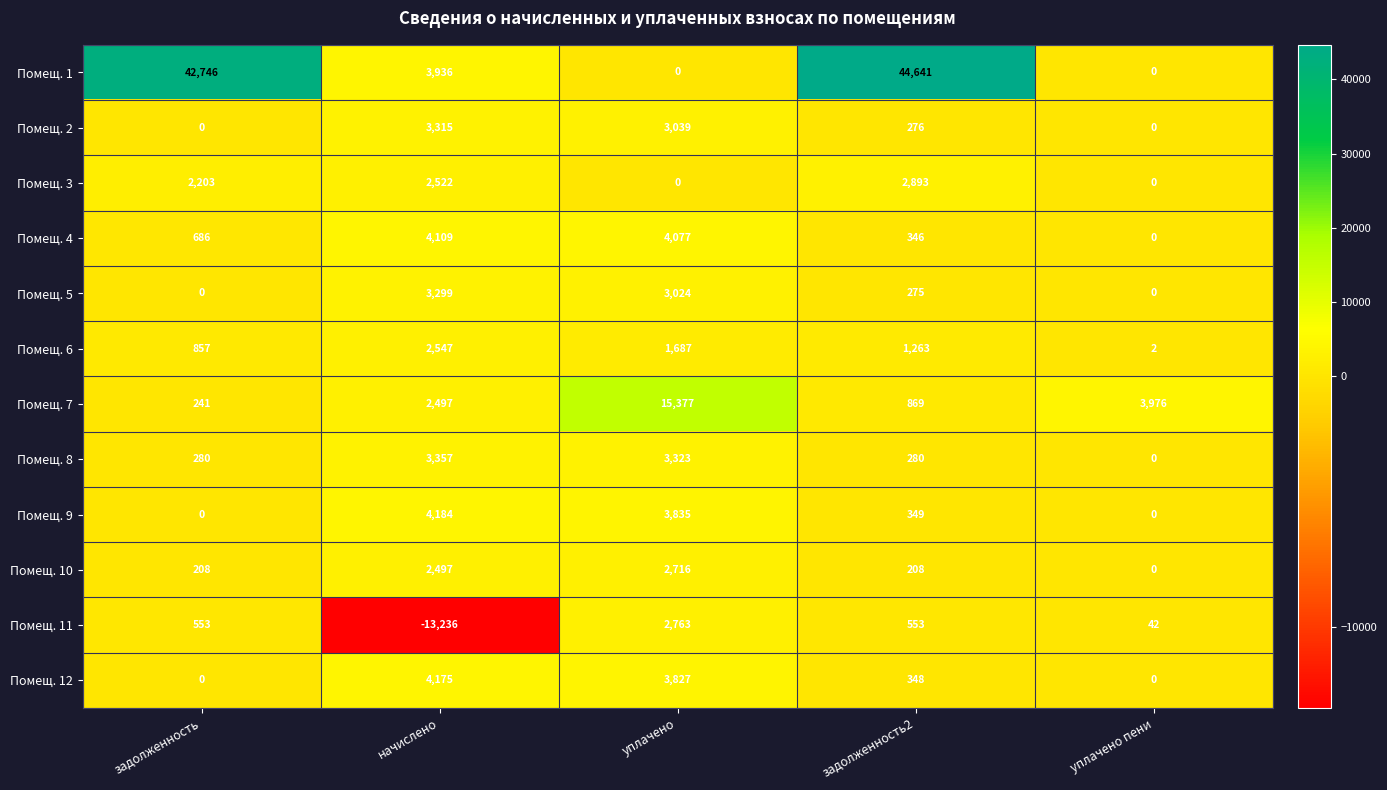

What is the spread (max minus min) of values at задолженность2?

44433